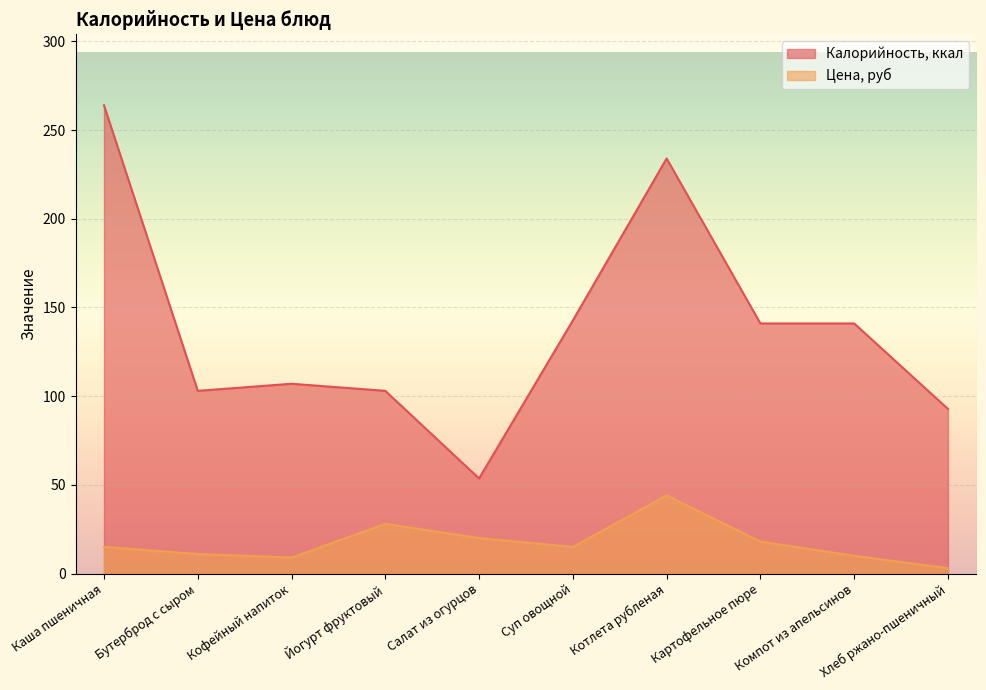

Reading left to right, transcribe all the data shown in this chart.

Калорийность, ккал: 264.0	103.0	107.0	103.0	53.6	142.7	234.0	141.0	141.0	92.8
Цена, руб: 15.0	11.0	9.0	28.0	20.0	15.0	44.0	18.0	10.0	3.0